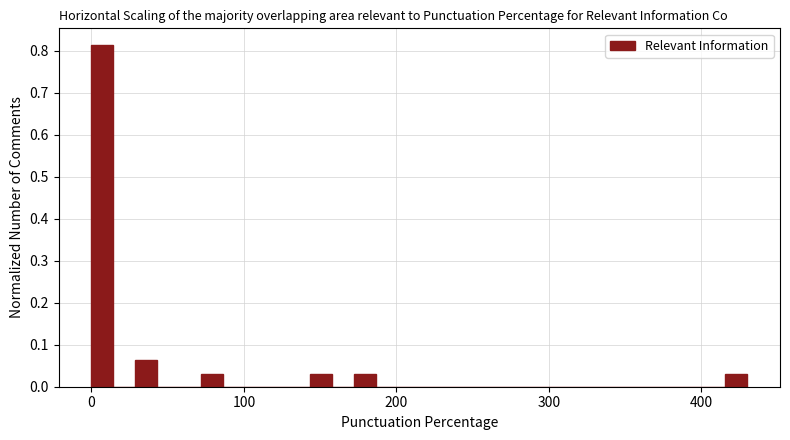

Read against the x-axis, roughly where is the centre of the tallest bar?

10